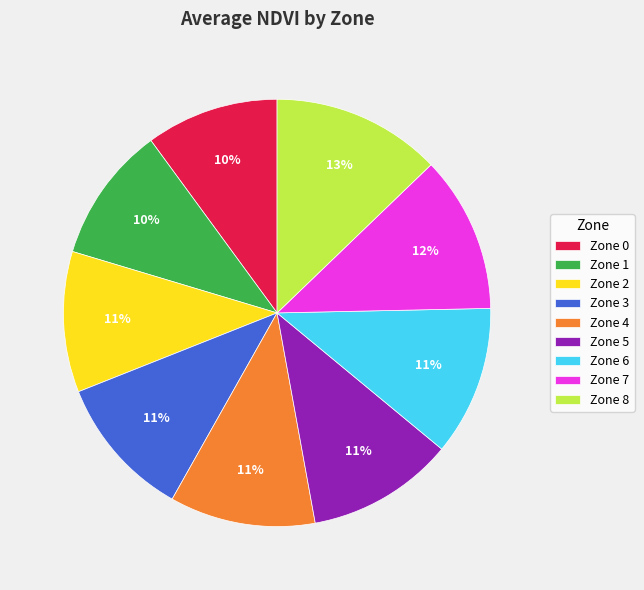

What percentage is the Zone 2 slice, to the nearest percent?

11%